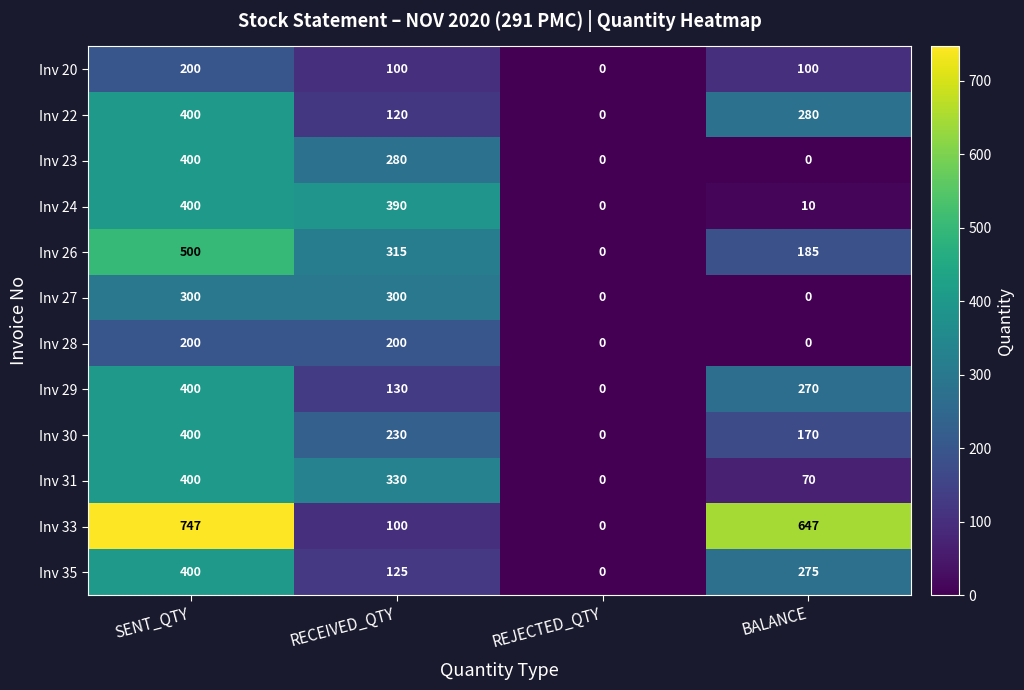

What is the difference between the Inv 20 values at SENT_QTY and REJECTED_QTY?

200